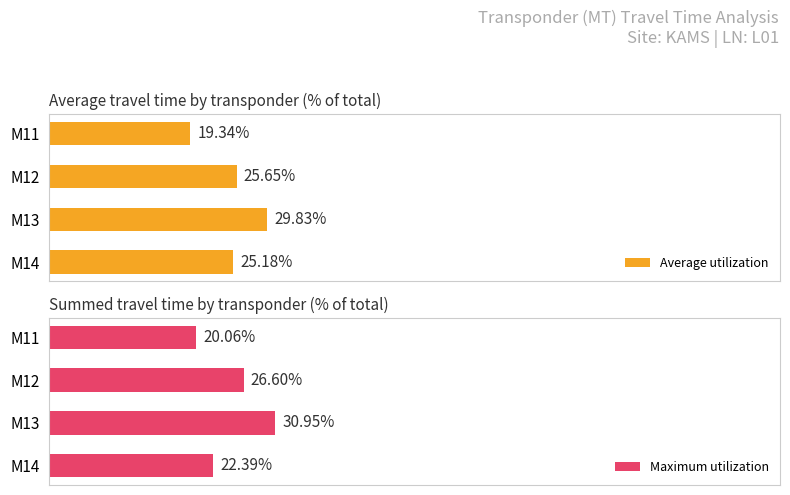

What is the difference between the second highest and second lowest values in the Average utilization series?

0.5